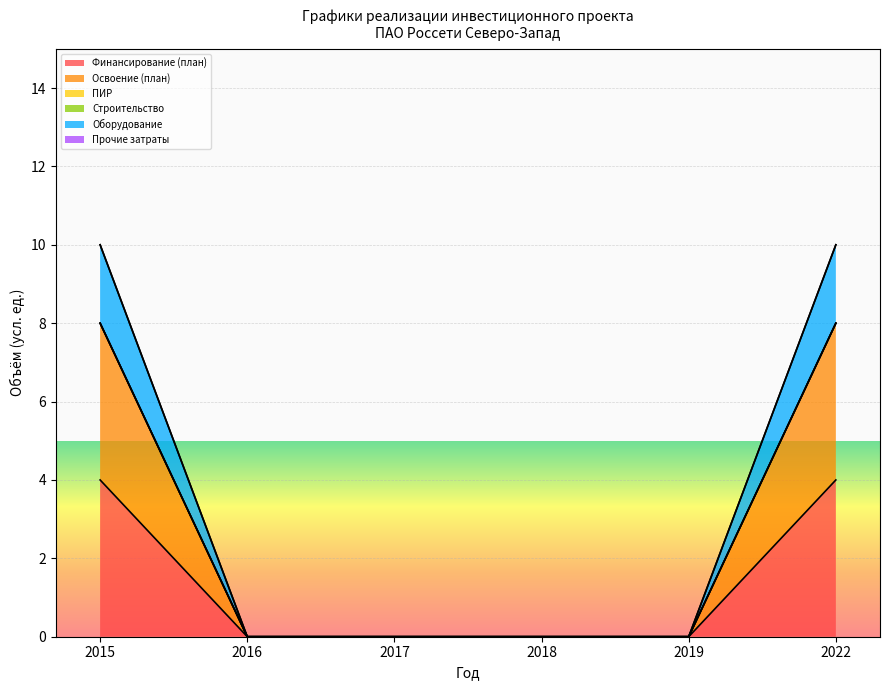

True or false: Финансирование (план) and Освоение (план) cross at least once.

False